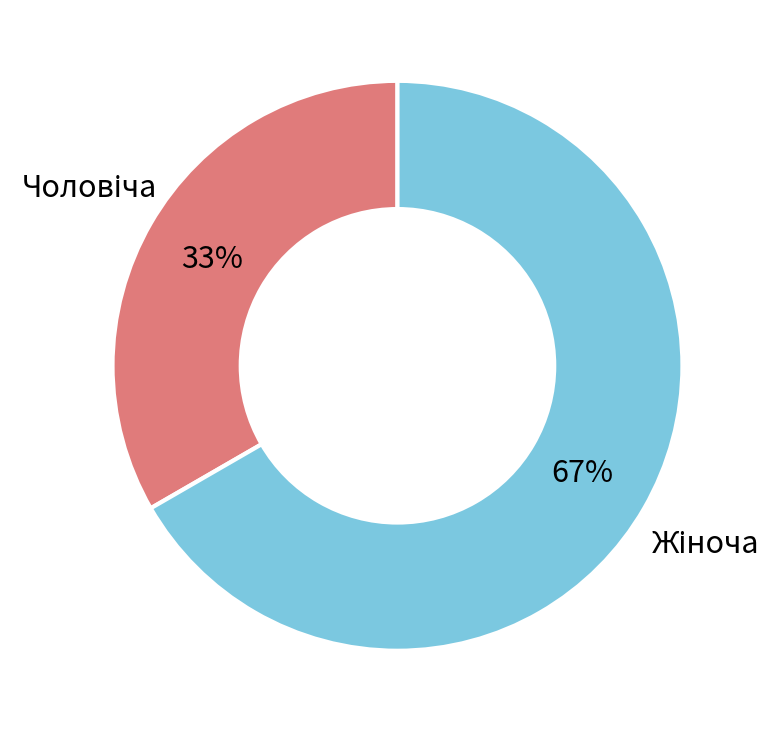

To the nearest percent, what is the average slice percentage?

50%